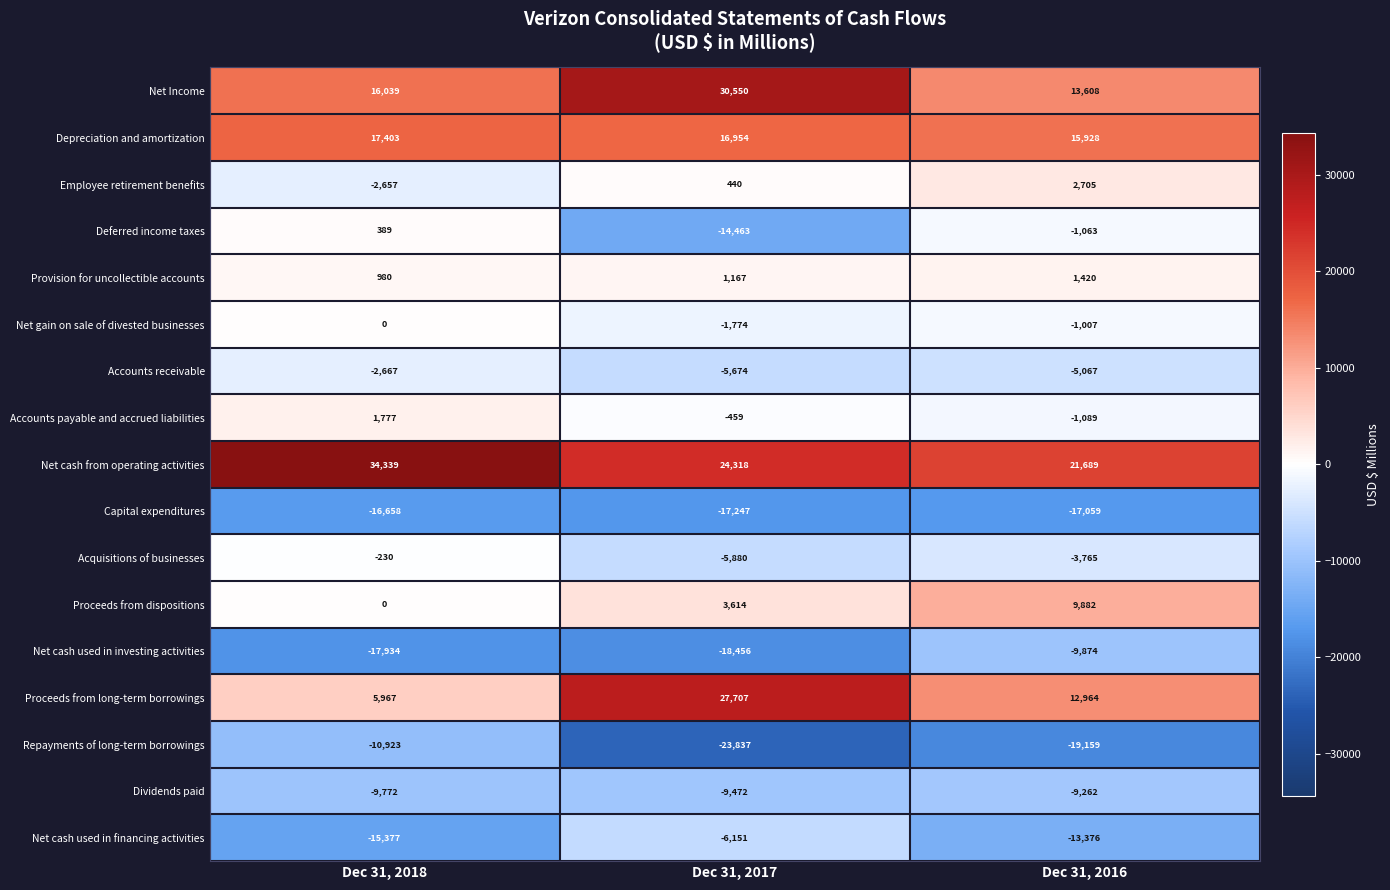

What is the sum of all Proceeds from long-term borrowings values?

46638